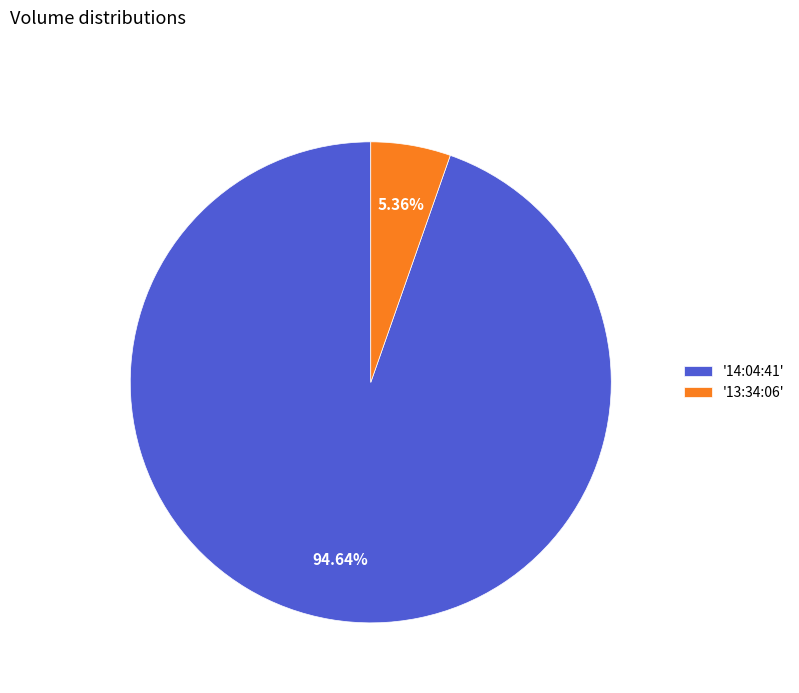

Rank the categories by value from highest to lowest.

'14:04:41', '13:34:06'